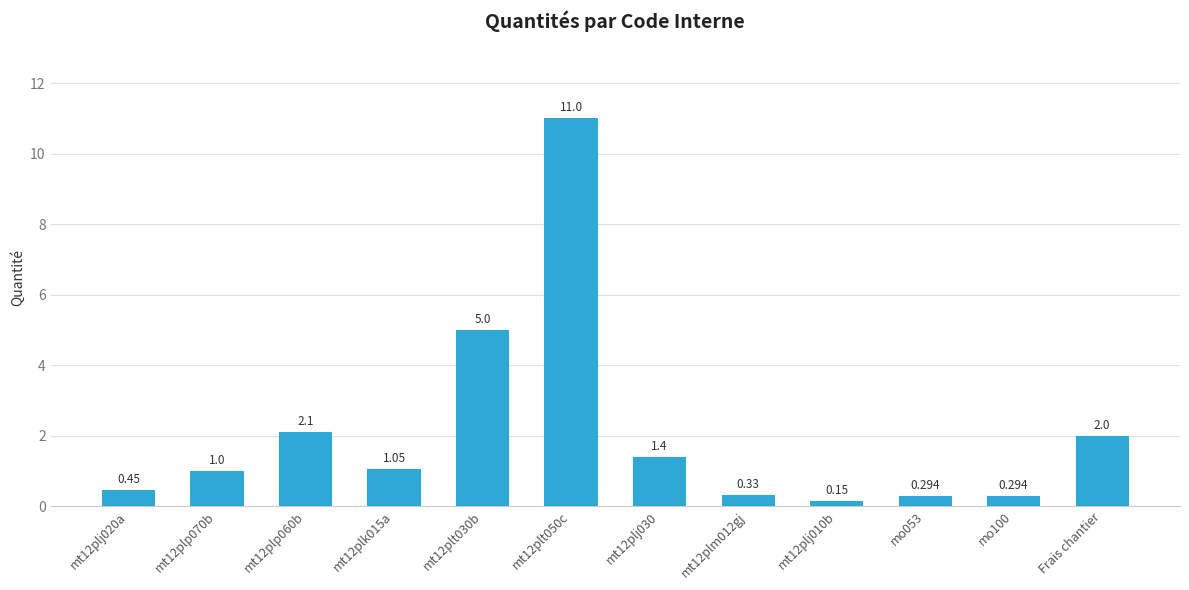

What is the change in value from mt12plp060b to Frais chantier?

-0.1